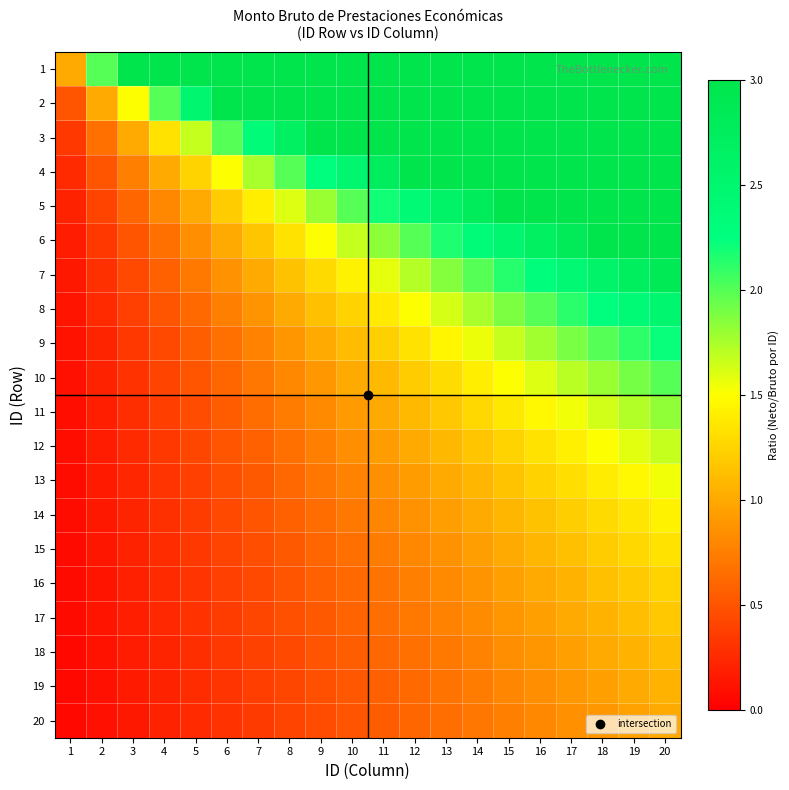

Reading left to right, what are all the values shown in this chart?

1: 1=1.0	2=2.0	3=3.0	4=4.0	5=5.0	6=6.0	7=7.0	8=8.0	9=9.0	10=10.0	11=11.0	12=12.0	13=13.0	14=14.0	15=15.0	16=16.0	17=17.0	18=18.0	19=19.0	20=20.0
2: 1=0.5	2=1.0	3=1.5	4=2.0	5=2.5	6=3.0	7=3.5	8=4.0	9=4.5	10=5.0	11=5.5	12=6.0	13=6.5	14=7.0	15=7.5	16=8.0	17=8.5	18=9.0	19=9.5	20=10.0
3: 1=0.3	2=0.7	3=1.0	4=1.3	5=1.7	6=2.0	7=2.3	8=2.7	9=3.0	10=3.3	11=3.7	12=4.0	13=4.3	14=4.7	15=5.0	16=5.3	17=5.7	18=6.0	19=6.3	20=6.7
4: 1=0.2	2=0.5	3=0.8	4=1.0	5=1.2	6=1.5	7=1.8	8=2.0	9=2.2	10=2.5	11=2.8	12=3.0	13=3.2	14=3.5	15=3.8	16=4.0	17=4.2	18=4.5	19=4.8	20=5.0
5: 1=0.2	2=0.4	3=0.6	4=0.8	5=1.0	6=1.2	7=1.4	8=1.6	9=1.8	10=2.0	11=2.2	12=2.4	13=2.6	14=2.8	15=3.0	16=3.2	17=3.4	18=3.6	19=3.8	20=4.0
6: 1=0.2	2=0.3	3=0.5	4=0.7	5=0.8	6=1.0	7=1.2	8=1.3	9=1.5	10=1.7	11=1.8	12=2.0	13=2.2	14=2.3	15=2.5	16=2.7	17=2.8	18=3.0	19=3.2	20=3.3
7: 1=0.1	2=0.3	3=0.4	4=0.6	5=0.7	6=0.9	7=1.0	8=1.1	9=1.3	10=1.4	11=1.6	12=1.7	13=1.9	14=2.0	15=2.1	16=2.3	17=2.4	18=2.6	19=2.7	20=2.9
8: 1=0.1	2=0.2	3=0.4	4=0.5	5=0.6	6=0.8	7=0.9	8=1.0	9=1.1	10=1.2	11=1.4	12=1.5	13=1.6	14=1.8	15=1.9	16=2.0	17=2.1	18=2.2	19=2.4	20=2.5
9: 1=0.1	2=0.2	3=0.3	4=0.4	5=0.6	6=0.7	7=0.8	8=0.9	9=1.0	10=1.1	11=1.2	12=1.3	13=1.4	14=1.6	15=1.7	16=1.8	17=1.9	18=2.0	19=2.1	20=2.2
10: 1=0.1	2=0.2	3=0.3	4=0.4	5=0.5	6=0.6	7=0.7	8=0.8	9=0.9	10=1.0	11=1.1	12=1.2	13=1.3	14=1.4	15=1.5	16=1.6	17=1.7	18=1.8	19=1.9	20=2.0
11: 1=0.1	2=0.2	3=0.3	4=0.4	5=0.5	6=0.5	7=0.6	8=0.7	9=0.8	10=0.9	11=1.0	12=1.1	13=1.2	14=1.3	15=1.4	16=1.5	17=1.5	18=1.6	19=1.7	20=1.8
12: 1=0.1	2=0.2	3=0.2	4=0.3	5=0.4	6=0.5	7=0.6	8=0.7	9=0.8	10=0.8	11=0.9	12=1.0	13=1.1	14=1.2	15=1.2	16=1.3	17=1.4	18=1.5	19=1.6	20=1.7
13: 1=0.1	2=0.2	3=0.2	4=0.3	5=0.4	6=0.5	7=0.5	8=0.6	9=0.7	10=0.8	11=0.8	12=0.9	13=1.0	14=1.1	15=1.2	16=1.2	17=1.3	18=1.4	19=1.5	20=1.5
14: 1=0.1	2=0.1	3=0.2	4=0.3	5=0.4	6=0.4	7=0.5	8=0.6	9=0.6	10=0.7	11=0.8	12=0.9	13=0.9	14=1.0	15=1.1	16=1.1	17=1.2	18=1.3	19=1.4	20=1.4
15: 1=0.1	2=0.1	3=0.2	4=0.3	5=0.3	6=0.4	7=0.5	8=0.5	9=0.6	10=0.7	11=0.7	12=0.8	13=0.9	14=0.9	15=1.0	16=1.1	17=1.1	18=1.2	19=1.3	20=1.3
16: 1=0.1	2=0.1	3=0.2	4=0.2	5=0.3	6=0.4	7=0.4	8=0.5	9=0.6	10=0.6	11=0.7	12=0.8	13=0.8	14=0.9	15=0.9	16=1.0	17=1.1	18=1.1	19=1.2	20=1.2
17: 1=0.1	2=0.1	3=0.2	4=0.2	5=0.3	6=0.4	7=0.4	8=0.5	9=0.5	10=0.6	11=0.6	12=0.7	13=0.8	14=0.8	15=0.9	16=0.9	17=1.0	18=1.1	19=1.1	20=1.2
18: 1=0.1	2=0.1	3=0.2	4=0.2	5=0.3	6=0.3	7=0.4	8=0.4	9=0.5	10=0.6	11=0.6	12=0.7	13=0.7	14=0.8	15=0.8	16=0.9	17=0.9	18=1.0	19=1.1	20=1.1
19: 1=0.1	2=0.1	3=0.2	4=0.2	5=0.3	6=0.3	7=0.4	8=0.4	9=0.5	10=0.5	11=0.6	12=0.6	13=0.7	14=0.7	15=0.8	16=0.8	17=0.9	18=0.9	19=1.0	20=1.1
20: 1=0.1	2=0.1	3=0.1	4=0.2	5=0.2	6=0.3	7=0.3	8=0.4	9=0.5	10=0.5	11=0.6	12=0.6	13=0.7	14=0.7	15=0.8	16=0.8	17=0.8	18=0.9	19=0.9	20=1.0